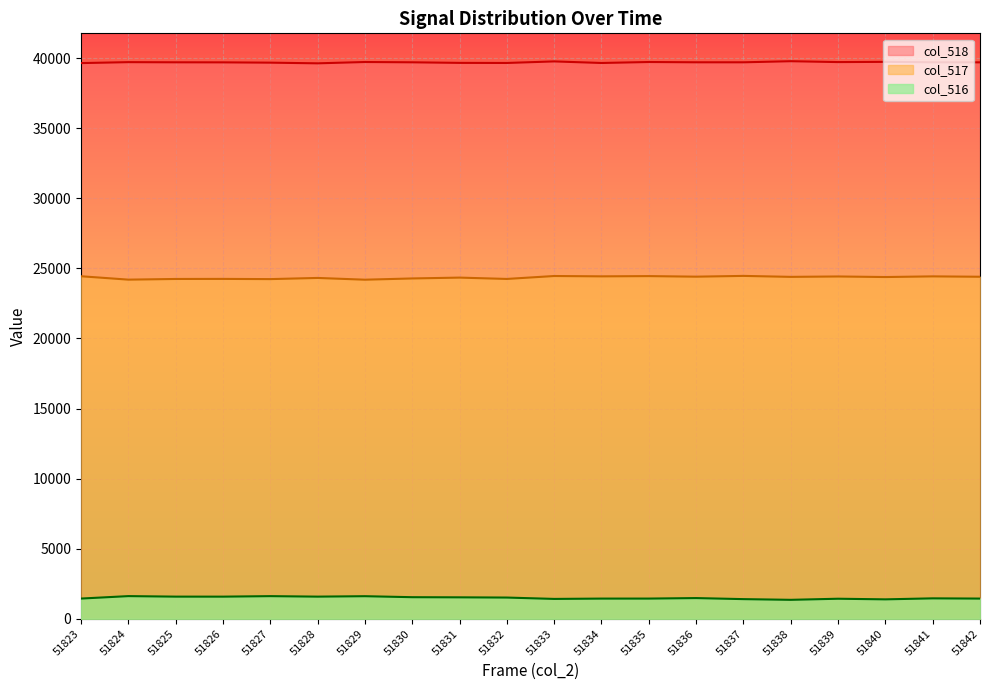

The value of col_518 at 51833 is 11579. True or false?

False